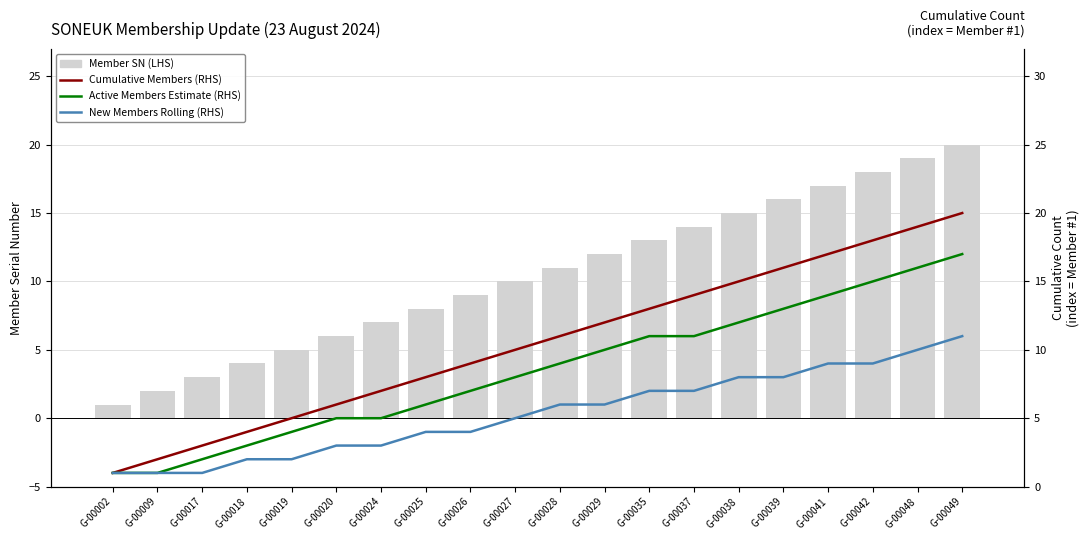

At which category does the chart reach its peak across all series?

G-00049